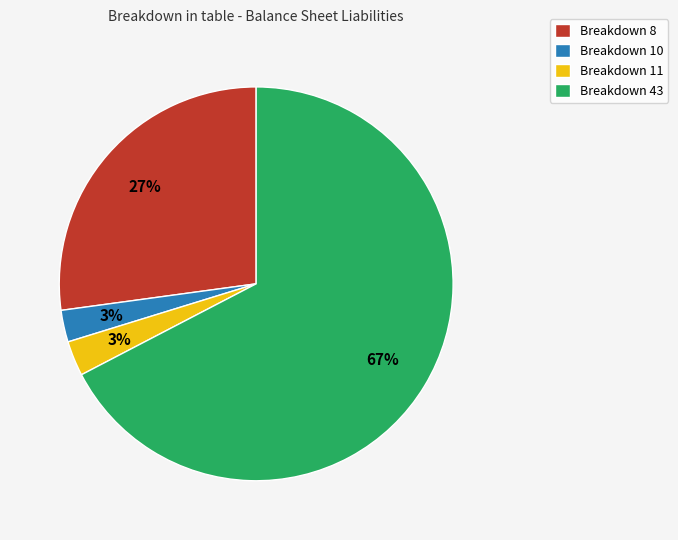

What percentage is the Breakdown 43 slice, to the nearest percent?

67%